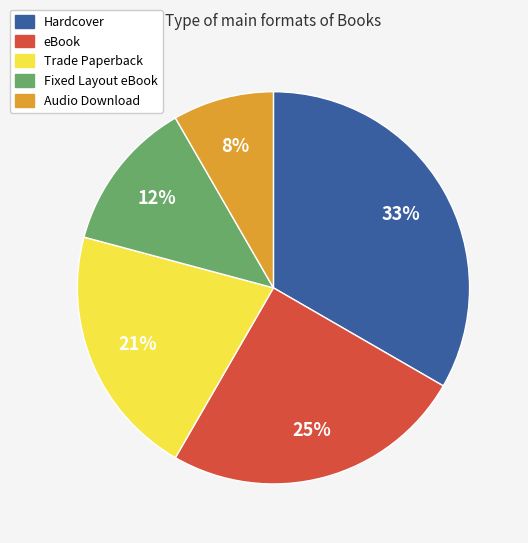

Is there any slice that represents more than half of the pie?

No